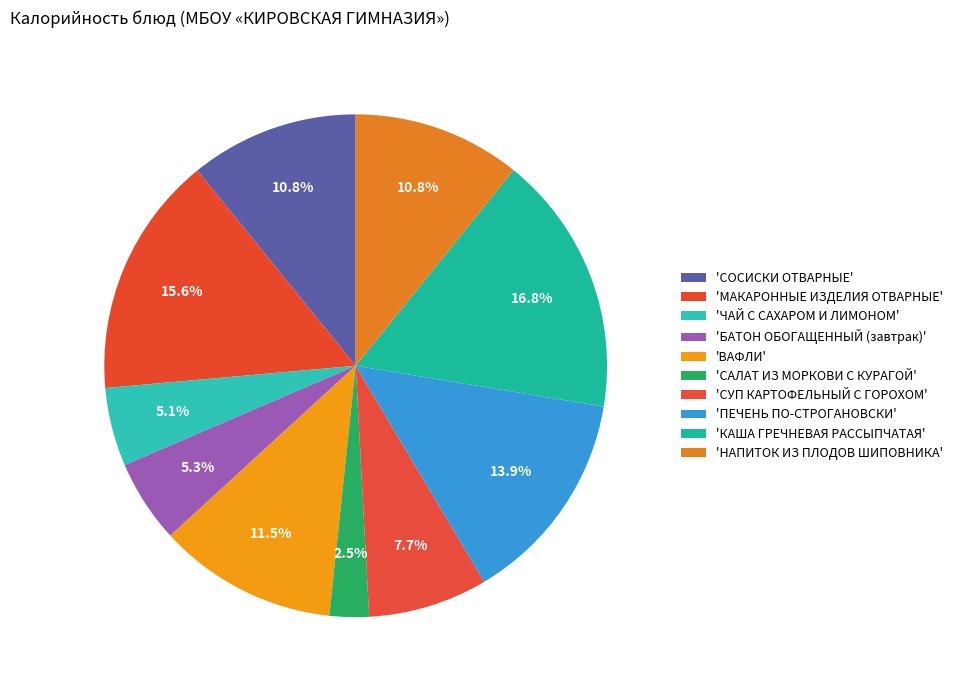

How many segments does this pie chart have?

10